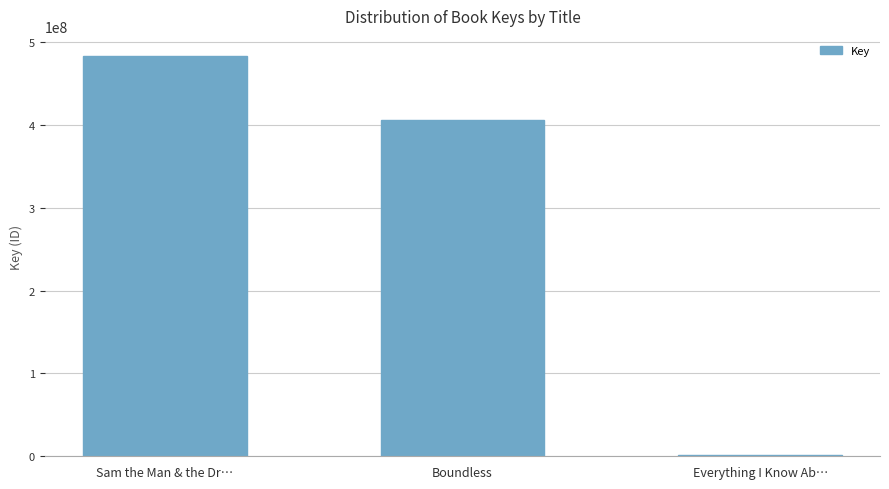

Reading left to right, transcribe all the data shown in this chart.

483163586	406214723	1436473